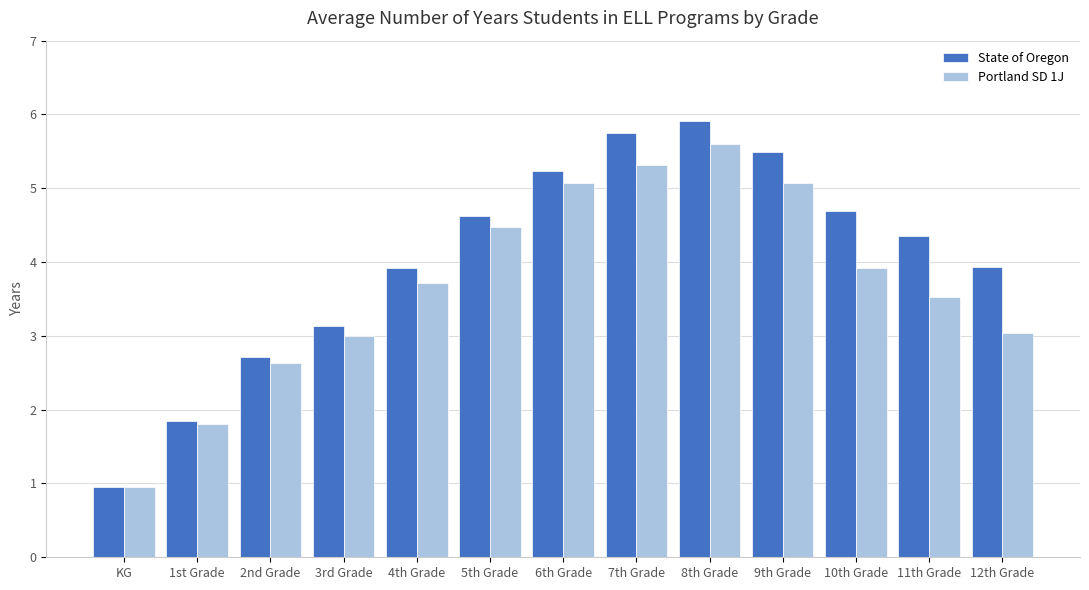

How many values in the State of Oregon series are below 4?

6